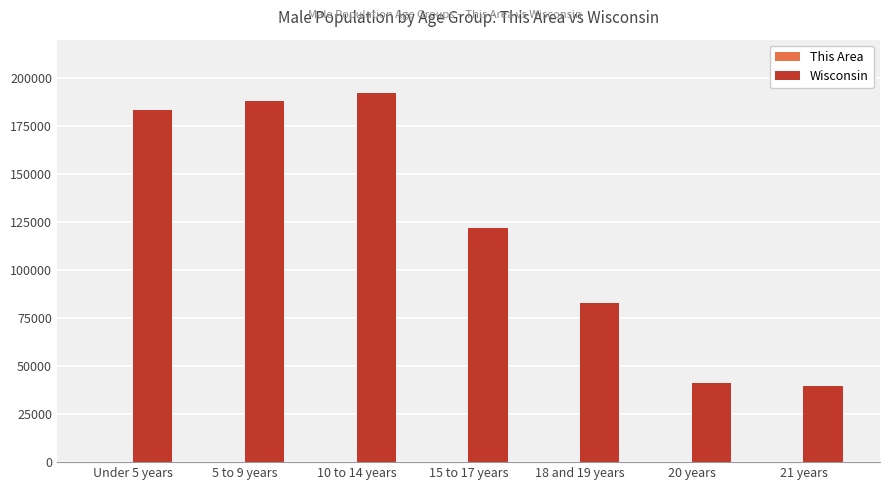

What is the maximum value shown in the chart?

192232